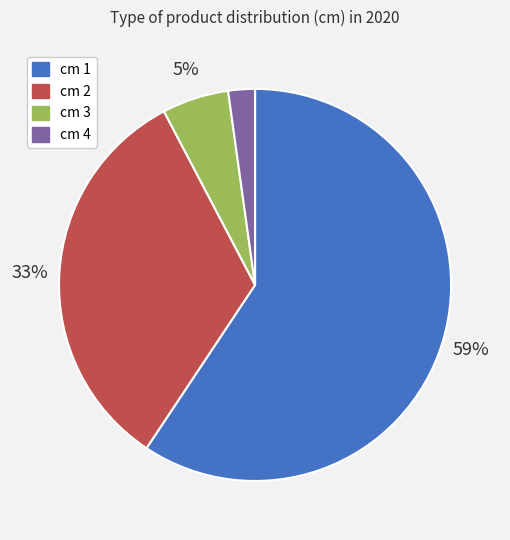

True or false: cm 2 accounts for 24% of the total.

False